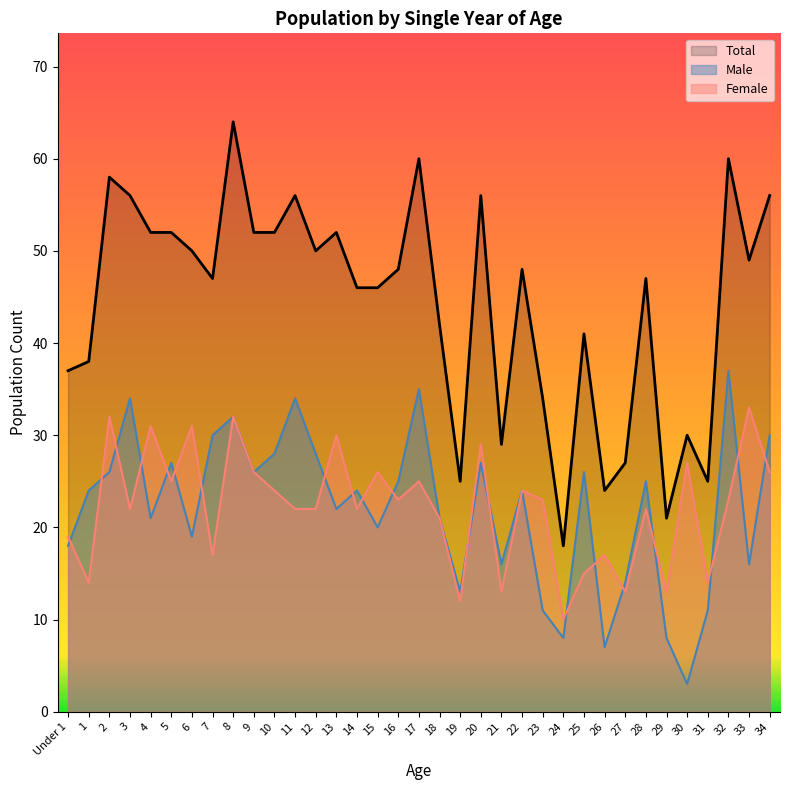

The value of Female at 25 is 15. True or false?

True